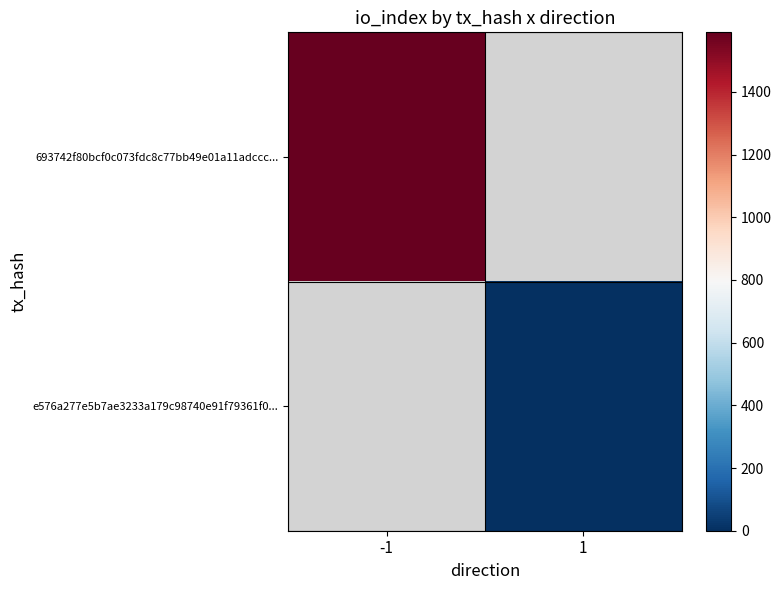

True or false: 693742f80bcf0c073fdc8c77bb49e01a11adccc... has a value of 1004.9 at -1.

False